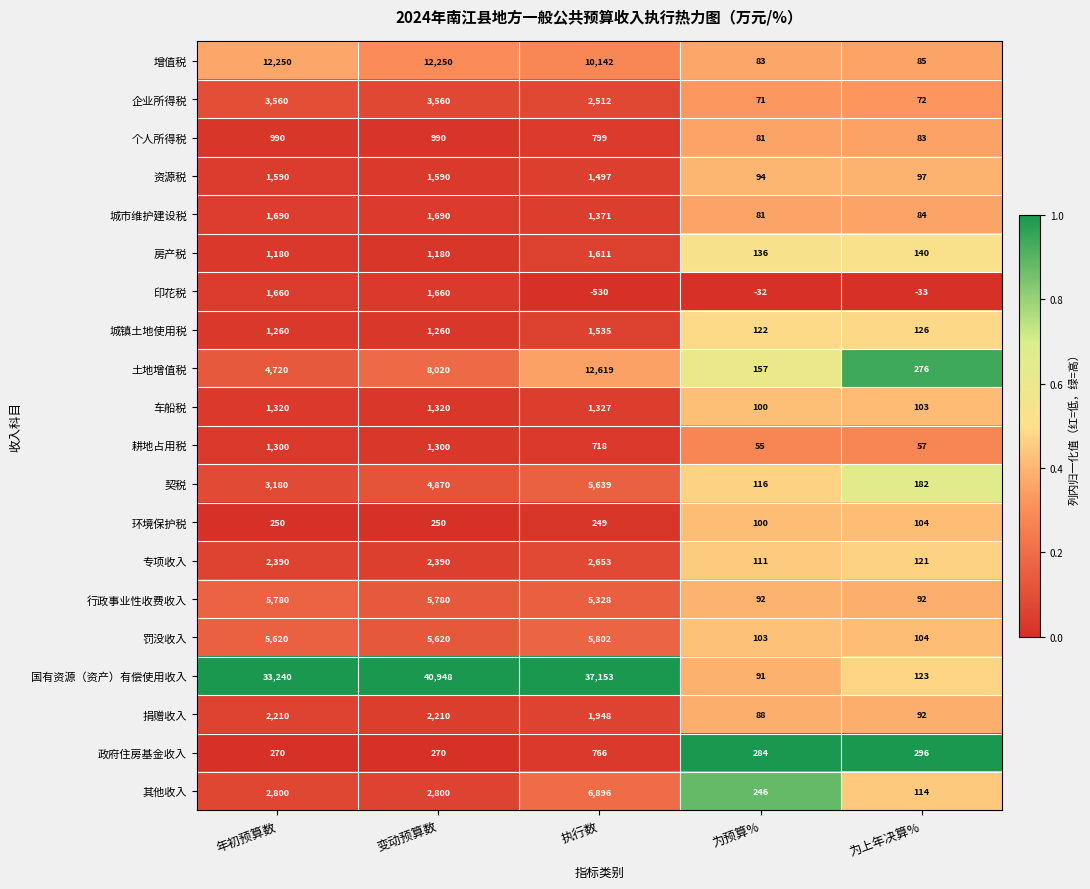

Where is 契税 nearest to the value 2877?

年初预算数